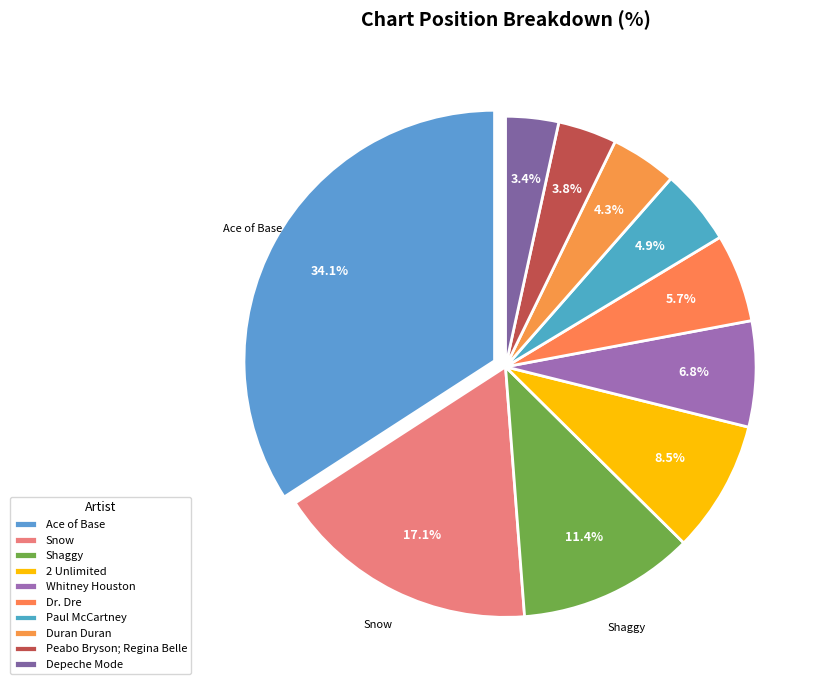

To the nearest percent, what is the average slice percentage?

10%